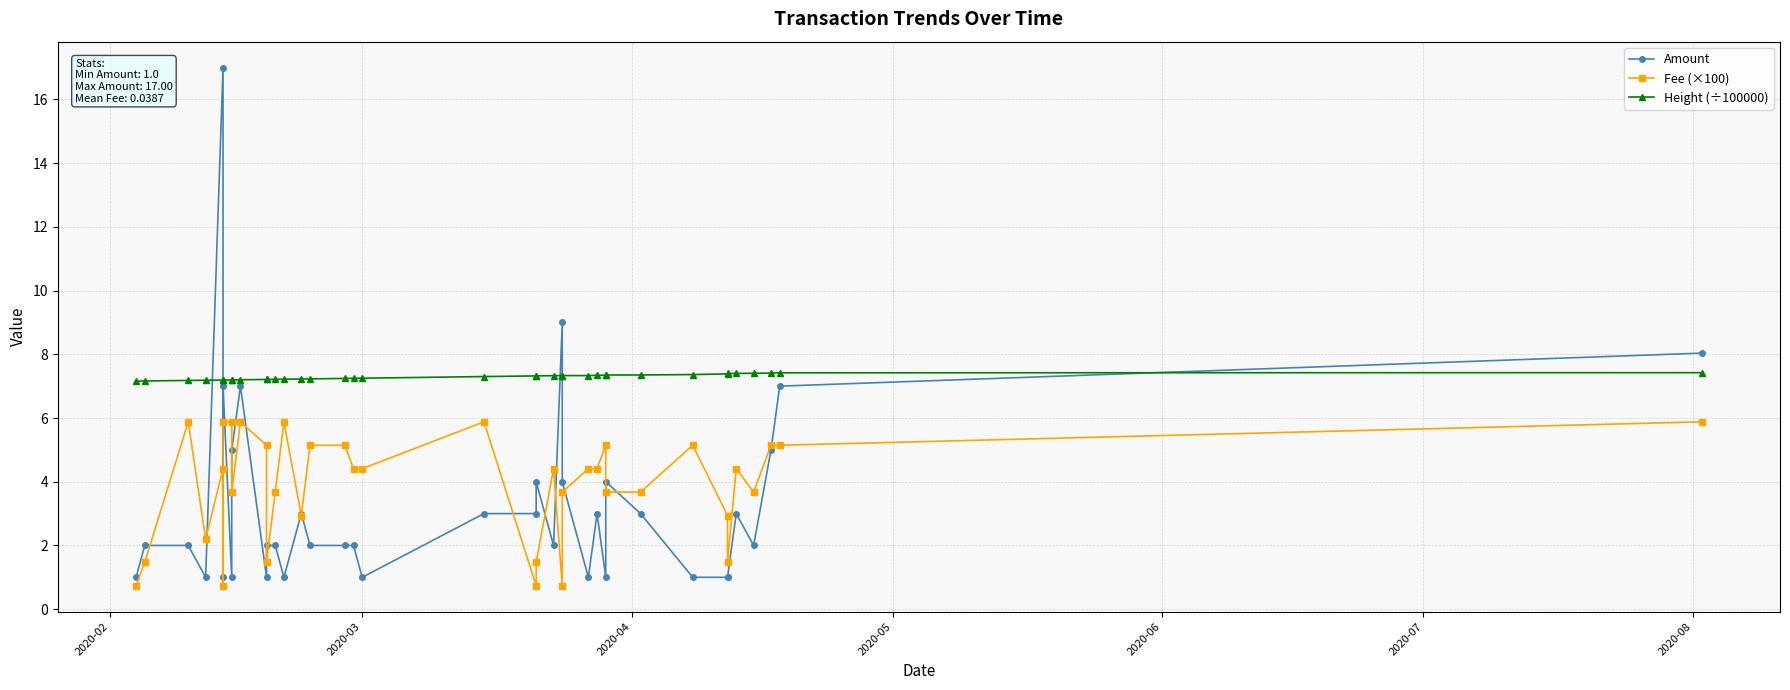

What is the smallest value displayed?

0.7